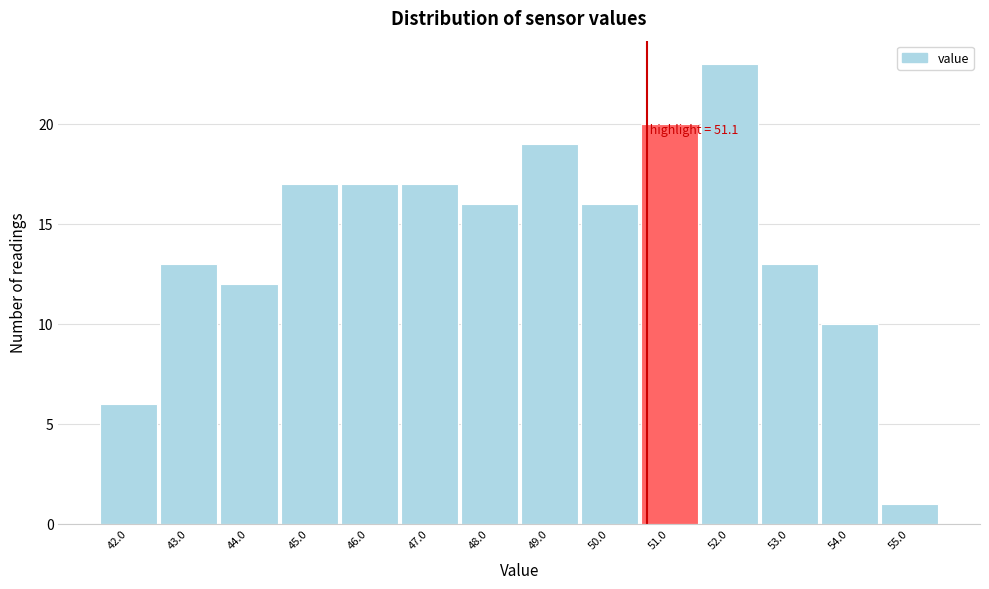

Reading right to left, transcribe all the data shown in this chart.

1	10	13	23	20	16	19	16	17	17	17	12	13	6